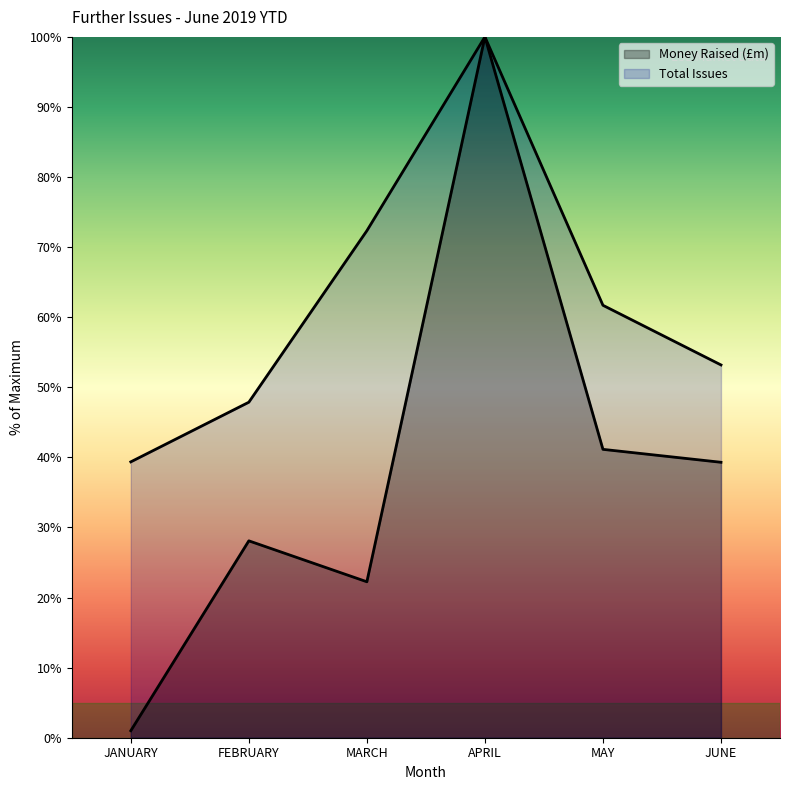

True or false: Money Raised (£m) and Total Issues intersect in this chart.

False